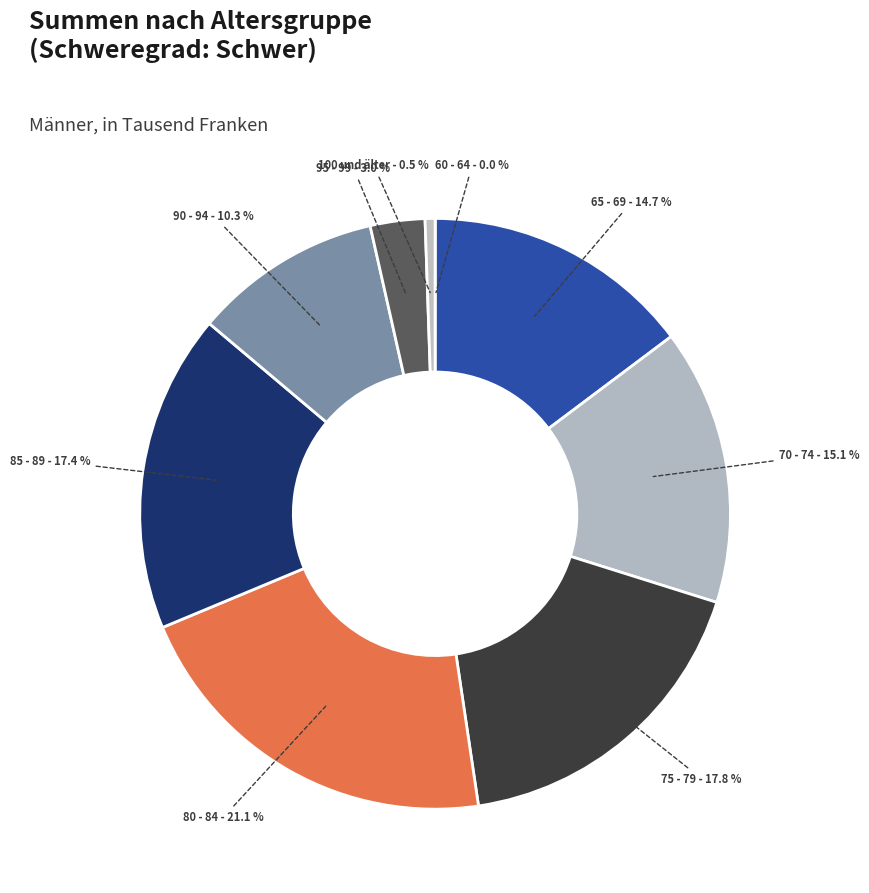

Does 65 - 69 account for over 50% of the chart?

No